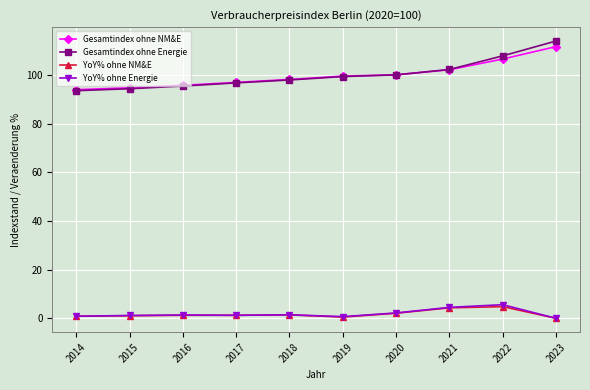

What is the spread (max minus min) of values at 2021?

97.9